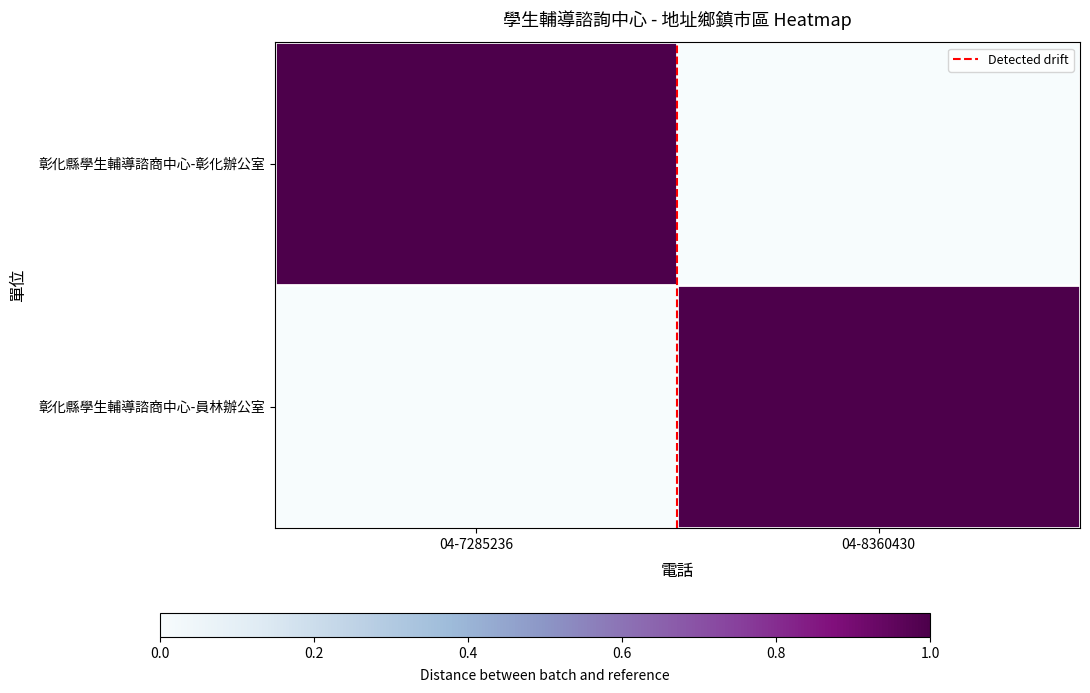

Which series has the largest range (max minus min)?

Detected drift